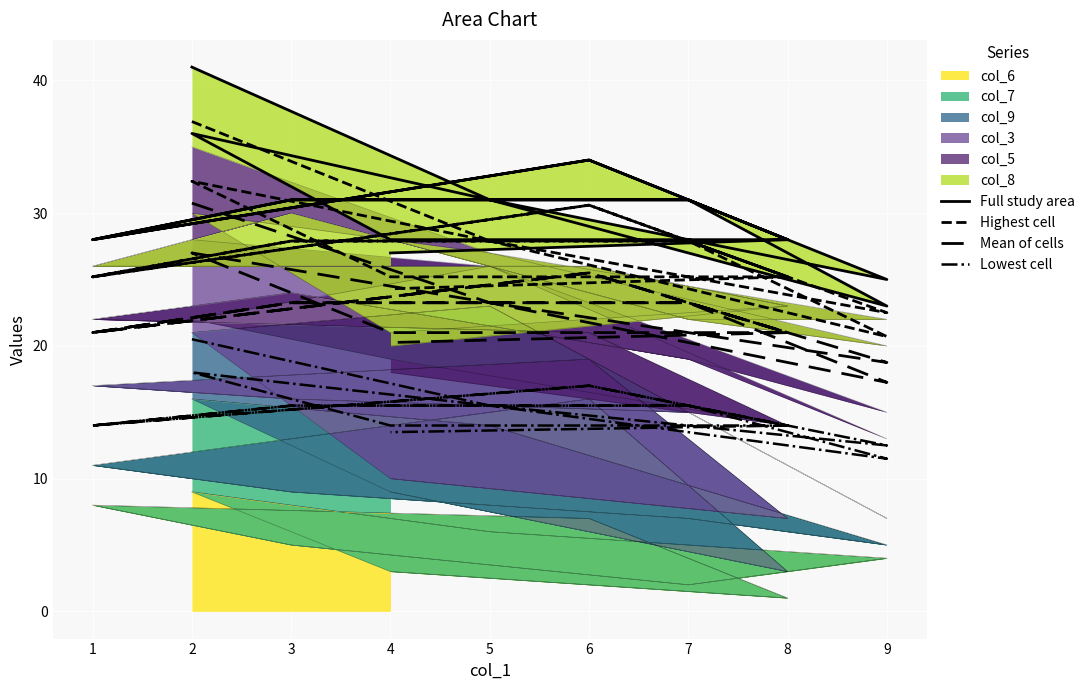

How many lines are shown in the chart?

4